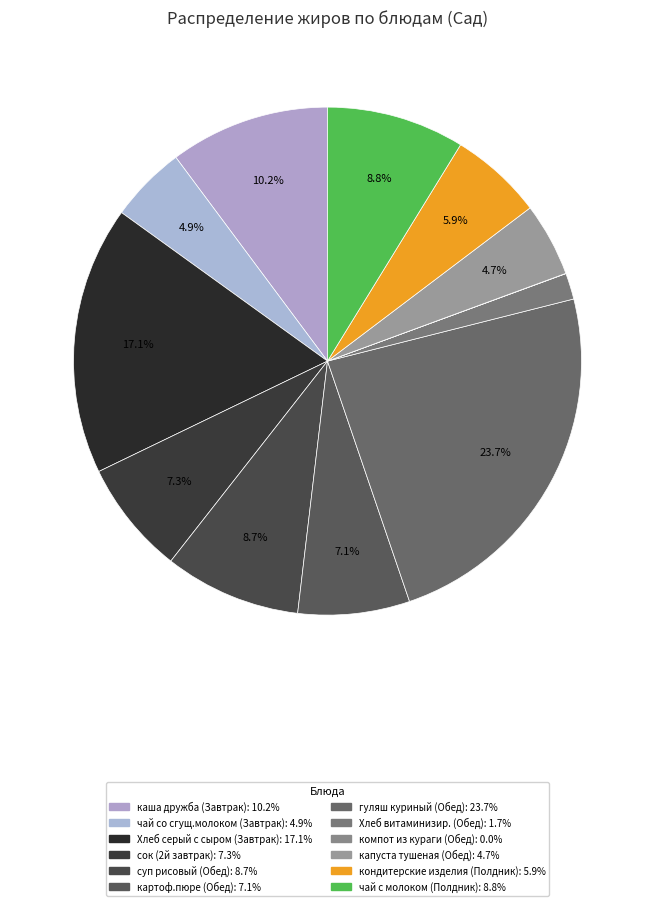

The чай со сгущ.молоком (Завтрак) slice represents 16% of the pie. True or false?

False